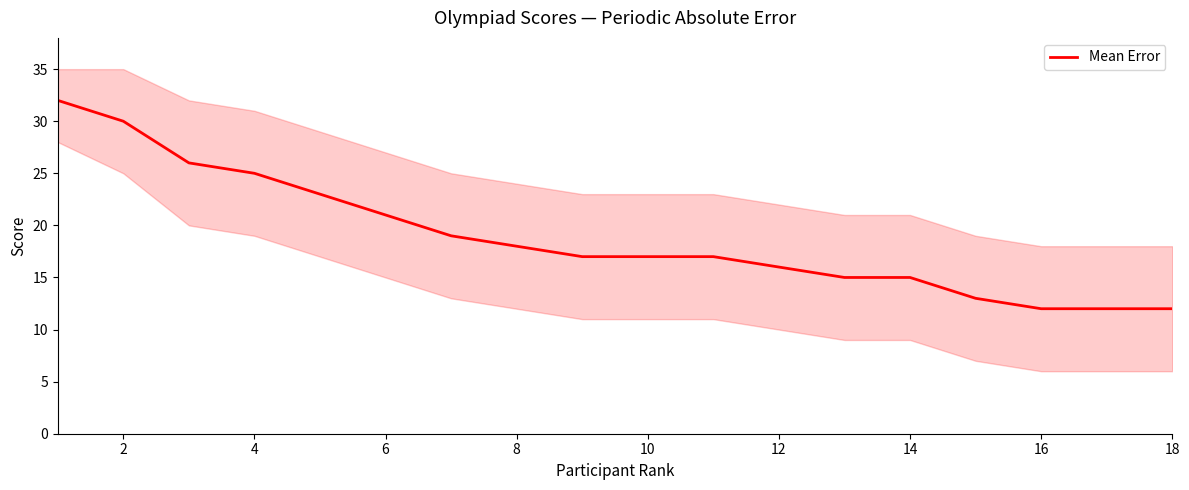

The chart shows a value of 15 at 14. True or false?

True